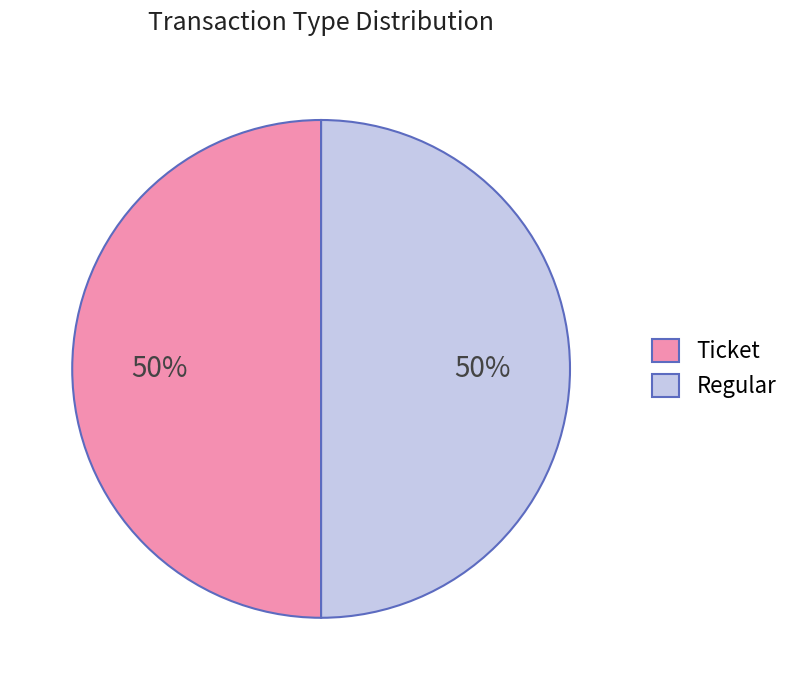

How many segments does this pie chart have?

2